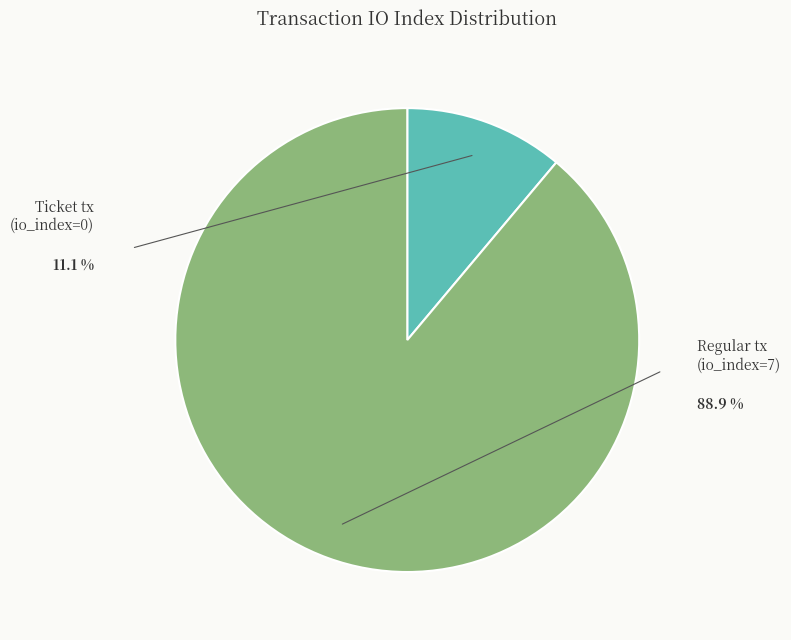

Which category has the smallest portion of the pie?

Ticket tx (io_index=0)